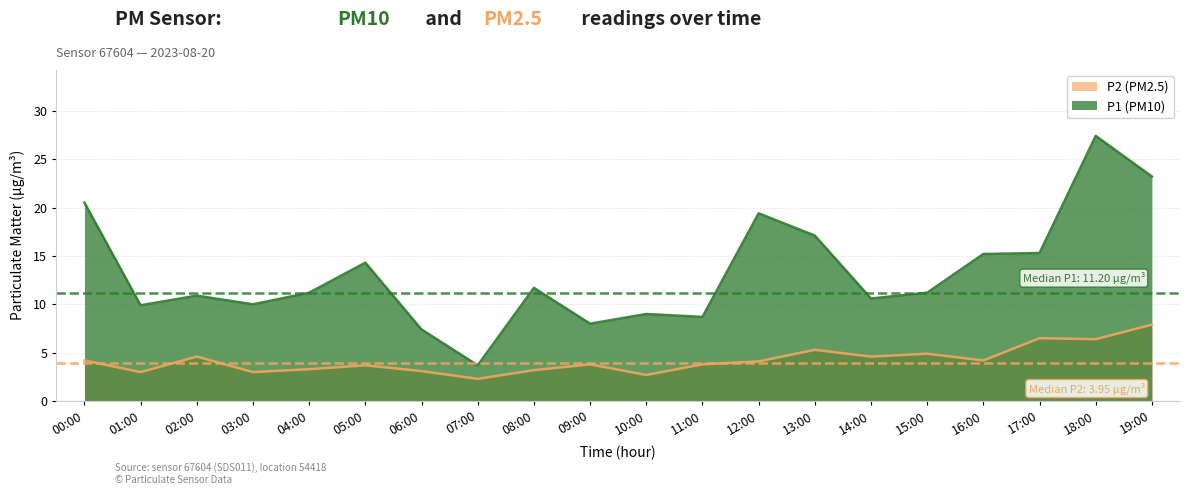

How many values in the P2 series exceed 4?

10